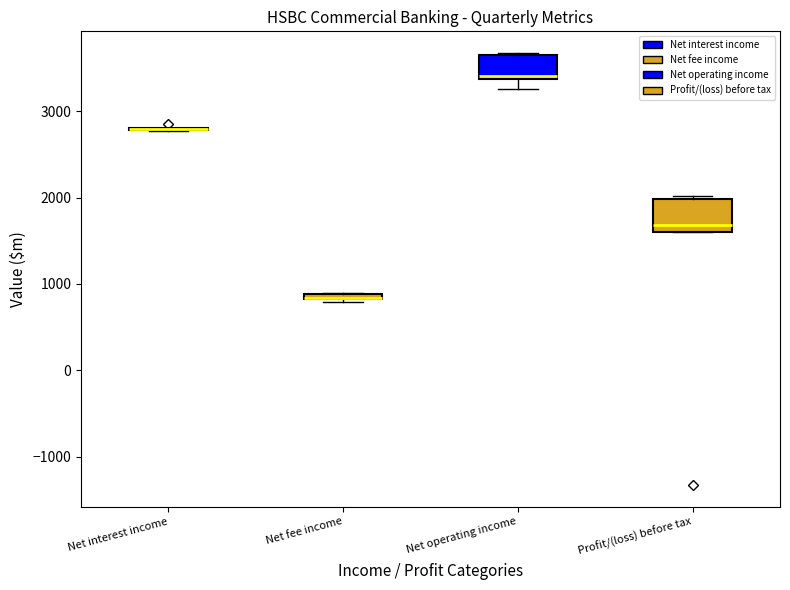

Comparing the boxes themselves (not the whiskers), which one is the tallest?

Profit/(loss) before tax